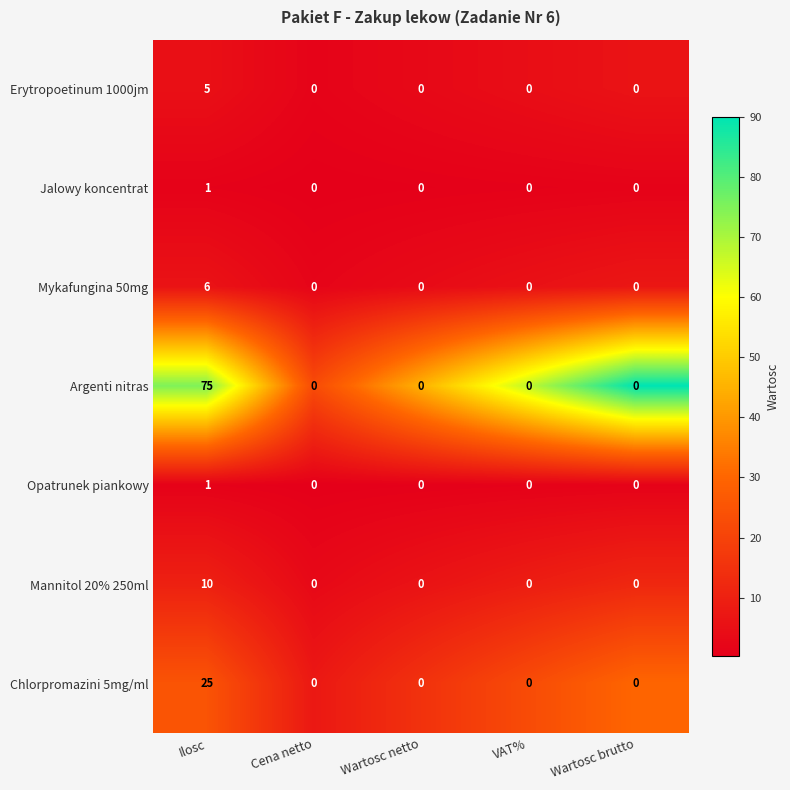

Count the number of data series in this chart.

7